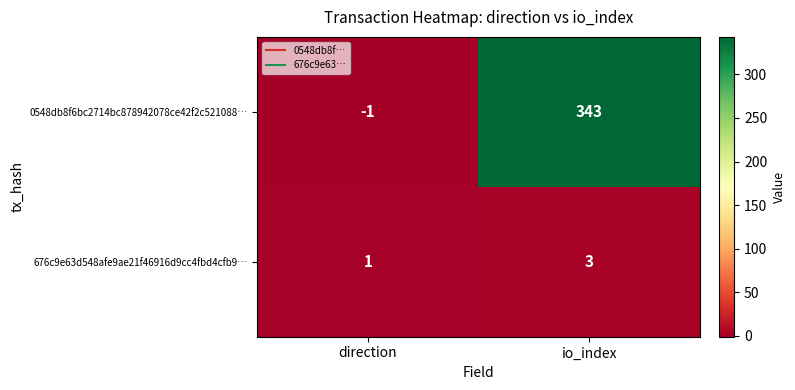

True or false: 0548db8f6bc2714bc878942078ce42f2c521088… has a value of -1 at direction.

True